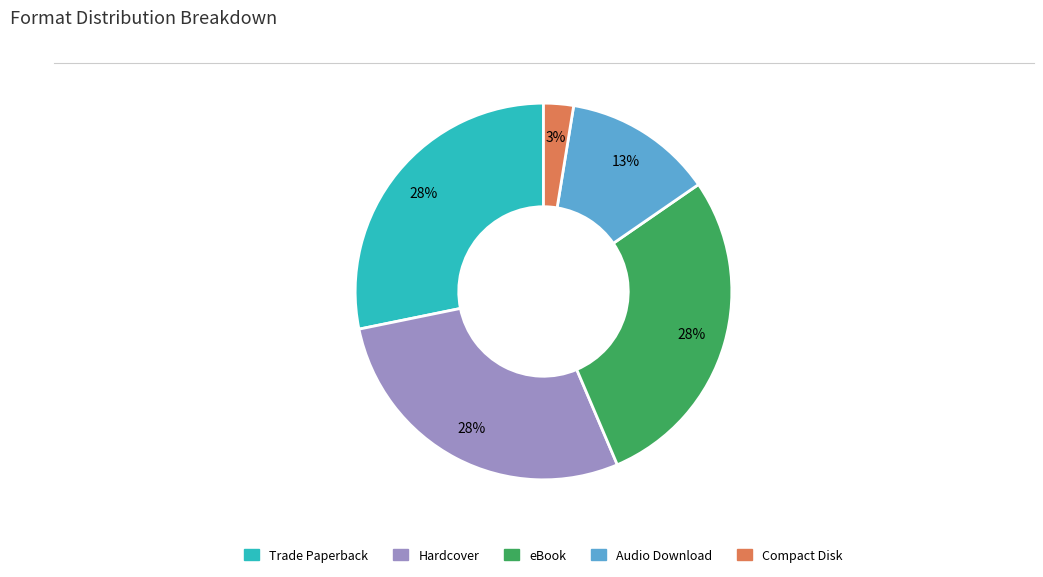

Do eBook and Audio Download together represent more than half of the pie?

No